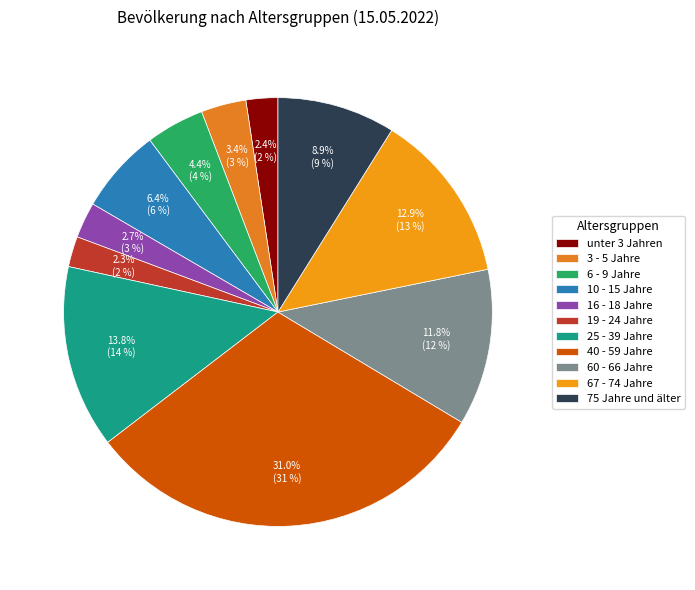

How many segments does this pie chart have?

11